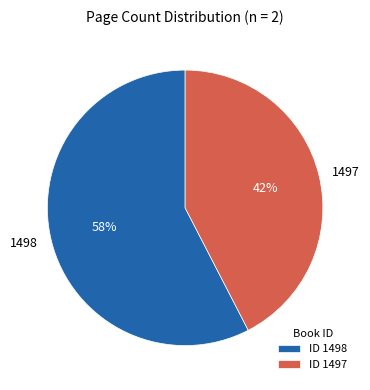

To the nearest percent, what is the average slice percentage?

50%